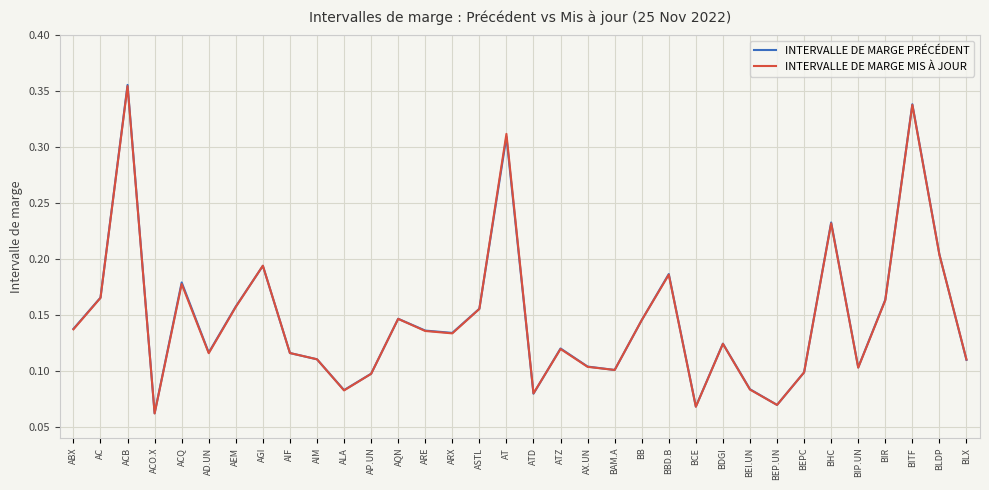

What position from the left is AIF?

9